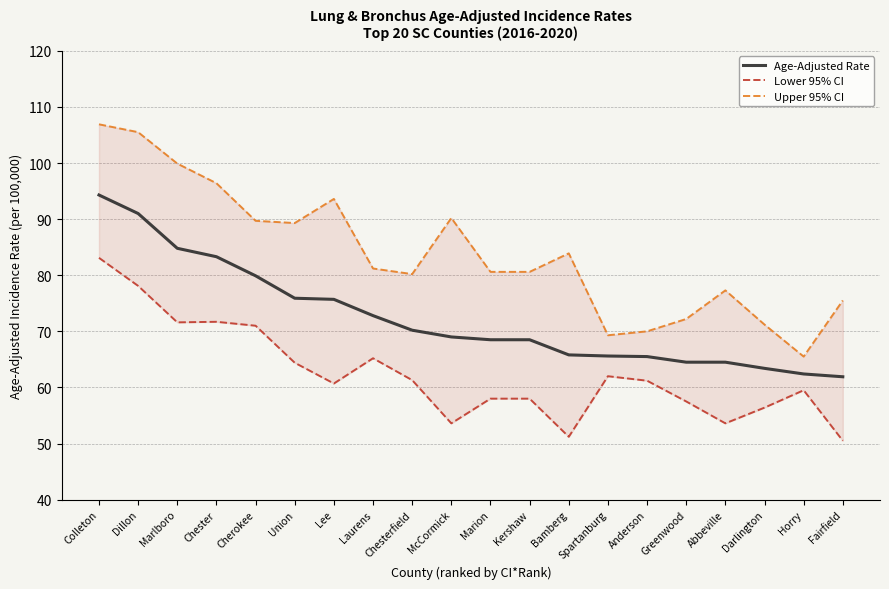

Reading left to right, transcribe all the data shown in this chart.

Age-Adjusted Rate: 94.3	91.0	84.8	83.3	79.9	75.9	75.7	72.8	70.2	69.0	68.5	68.5	65.8	65.6	65.5	64.5	64.5	63.4	62.4	61.9
Lower 95% CI: 83.1	78.1	71.6	71.7	71.0	64.4	60.7	65.2	61.3	53.6	58.0	58.0	51.2	62.0	61.2	57.5	53.6	56.4	59.5	50.5
Upper 95% CI: 106.9	105.5	99.9	96.4	89.7	89.3	93.6	81.2	80.2	90.2	80.6	80.6	83.9	69.3	70.0	72.2	77.3	71.2	65.5	75.5